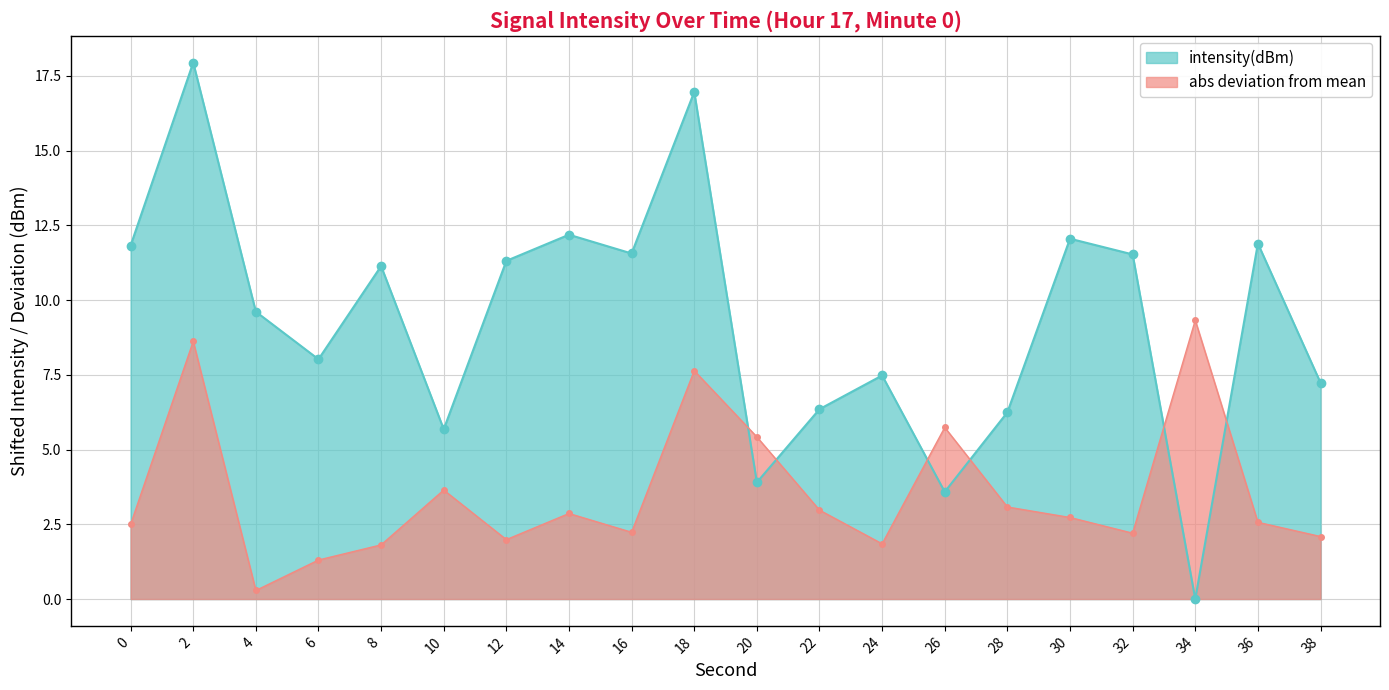

Reading left to right, what are all the values shown in this chart?

0=11.8	2=17.9	4=9.6	6=8.0	8=11.1	10=5.7	12=11.3	14=12.2	16=11.6	18=17.0	20=3.9	22=6.3	24=7.5	26=3.6	28=6.2	30=12.1	32=11.5	34=0.0	36=11.9	38=7.2